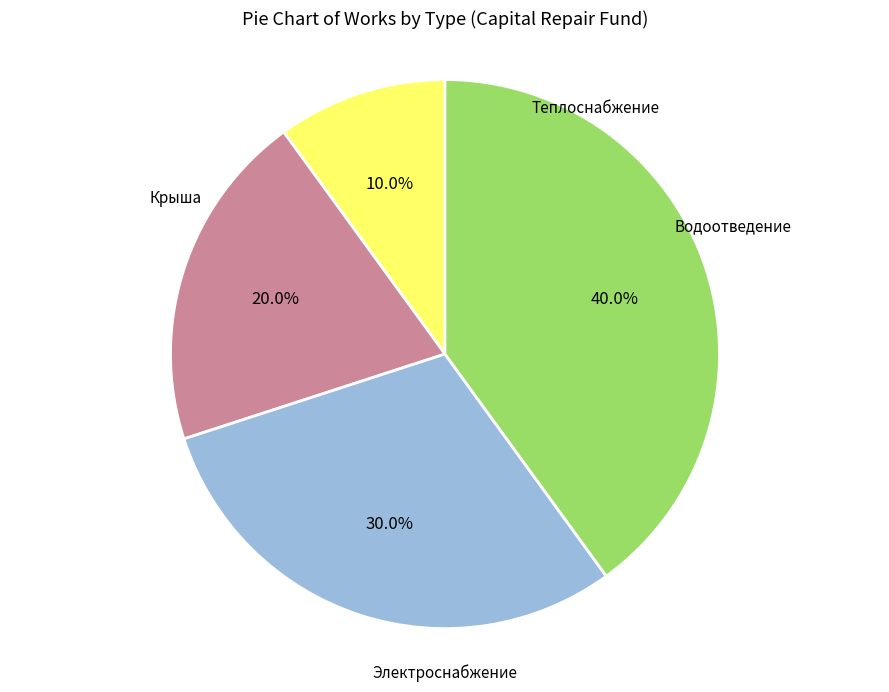

Is there any slice that represents more than half of the pie?

No